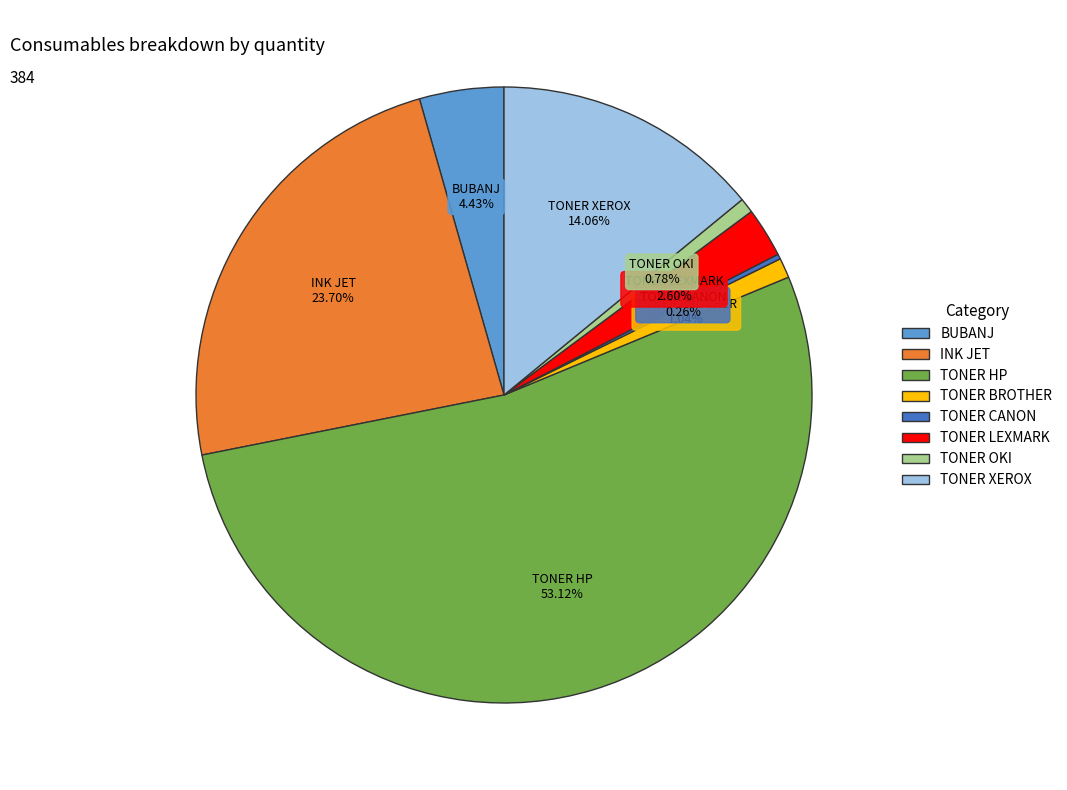

To the nearest percent, what portion does TONER LEXMARK represent?

3%